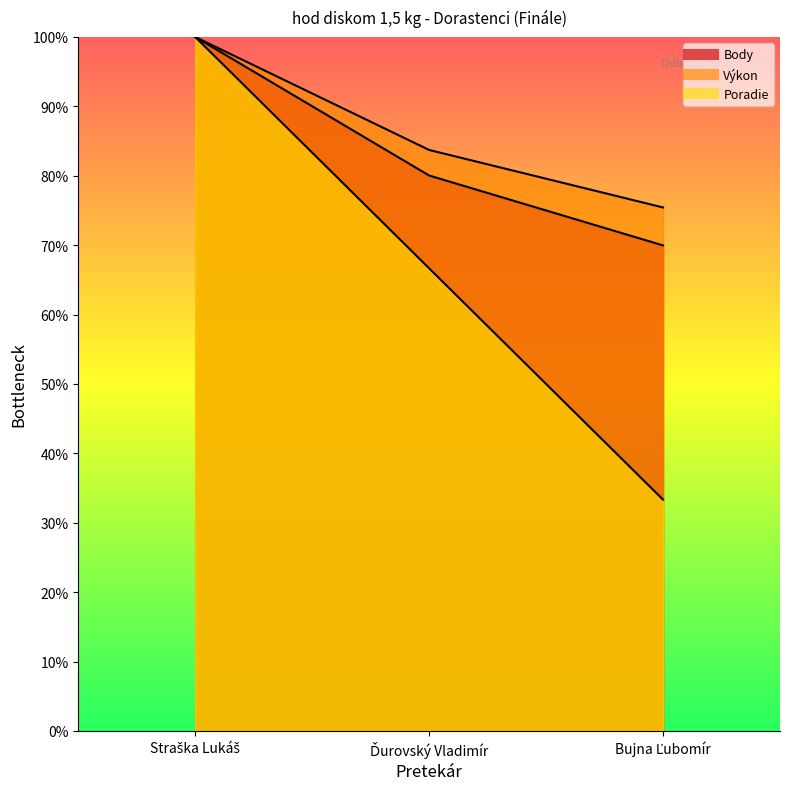

True or false: Body has a value of 175.6 at Straška Lukáš.

False